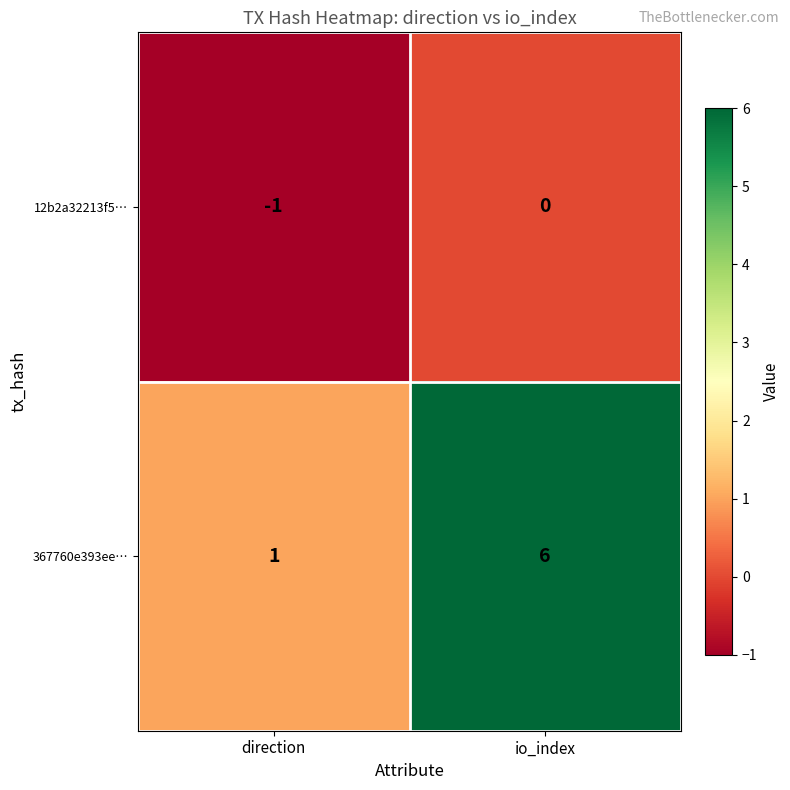

Which label corresponds to the largest value in the chart?

io_index